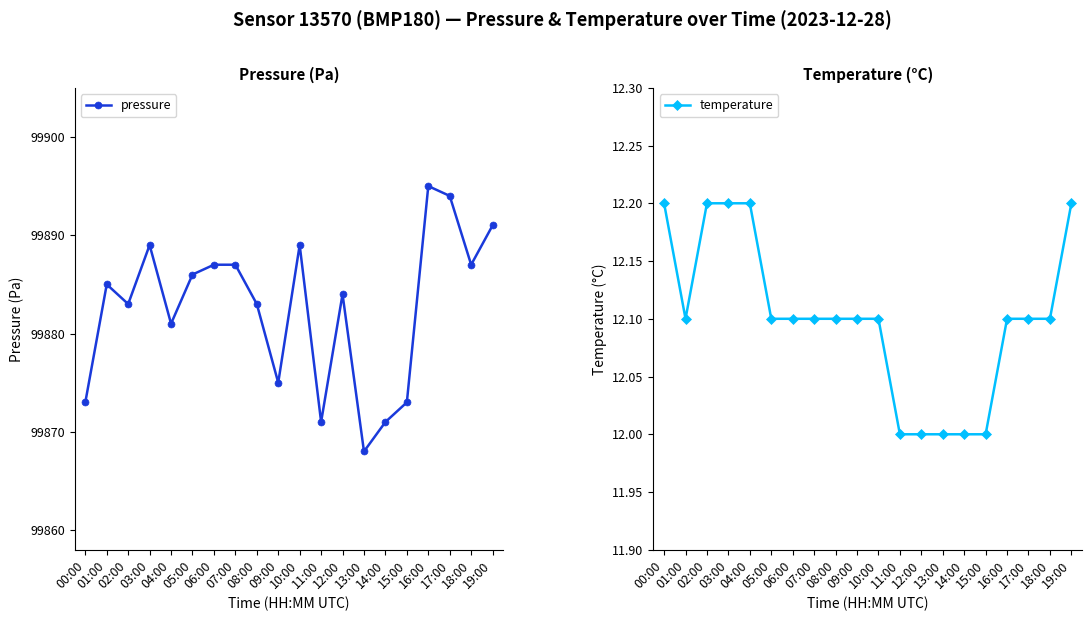

Is it true that temperature equals 19.0 at 14:00?

False